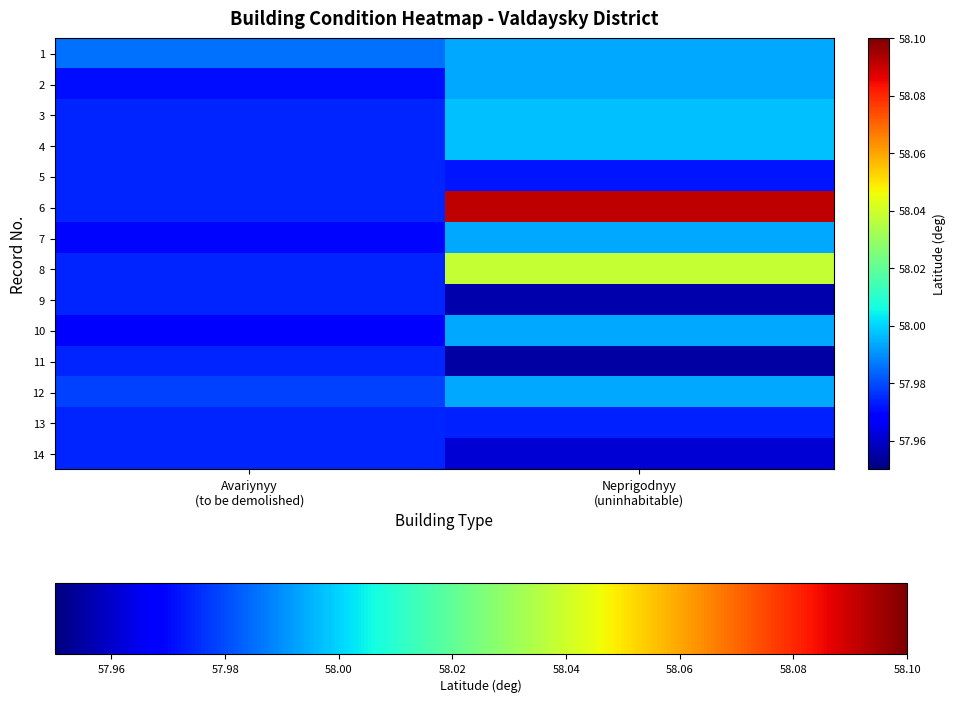

Which category has the highest value across all series?

Neprigodnyy
(uninhabitable)